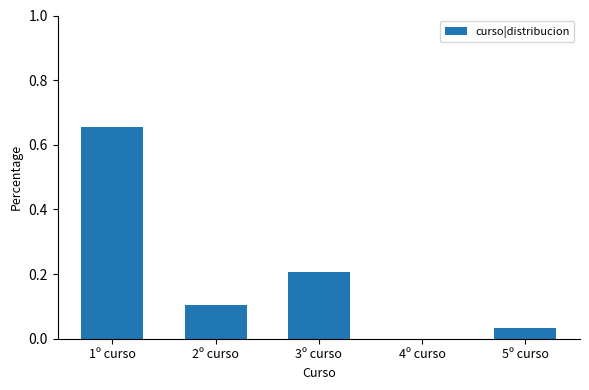

What is the sum of all values?

1.0